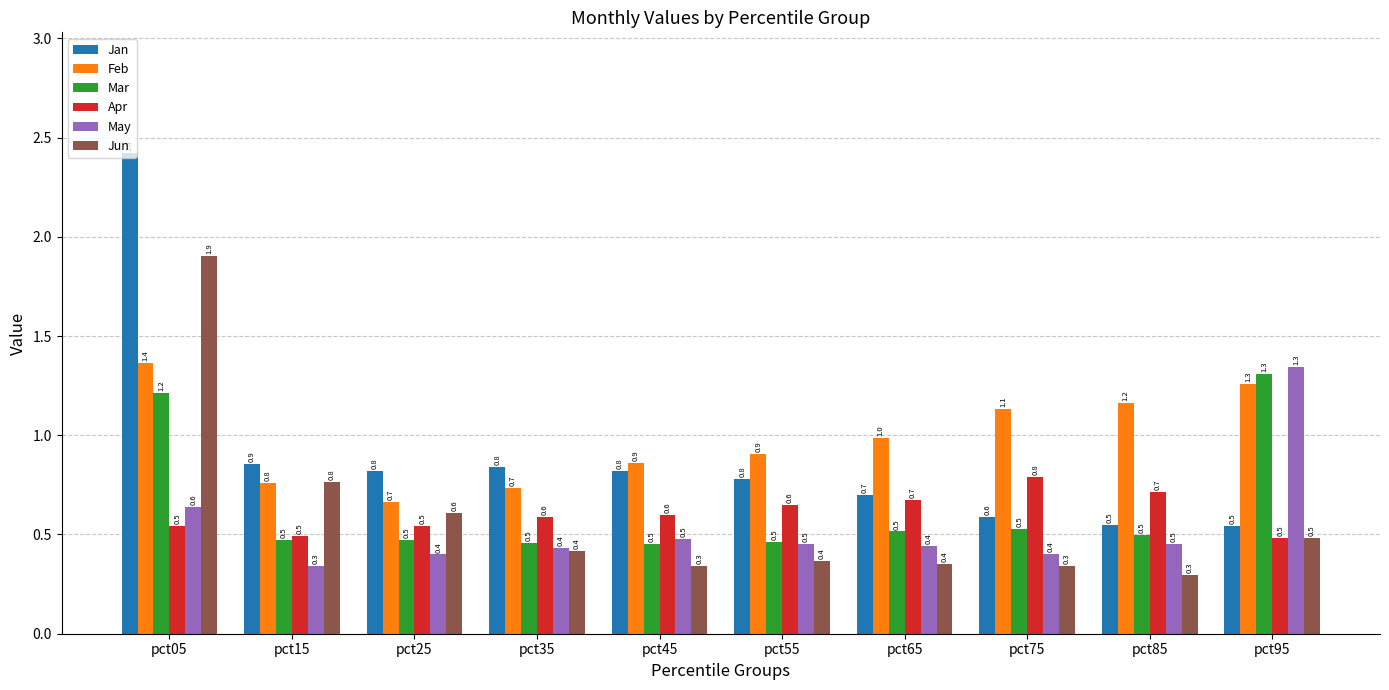

Is the value of Jun at pct55 greater than the value of Jan at pct75?

No